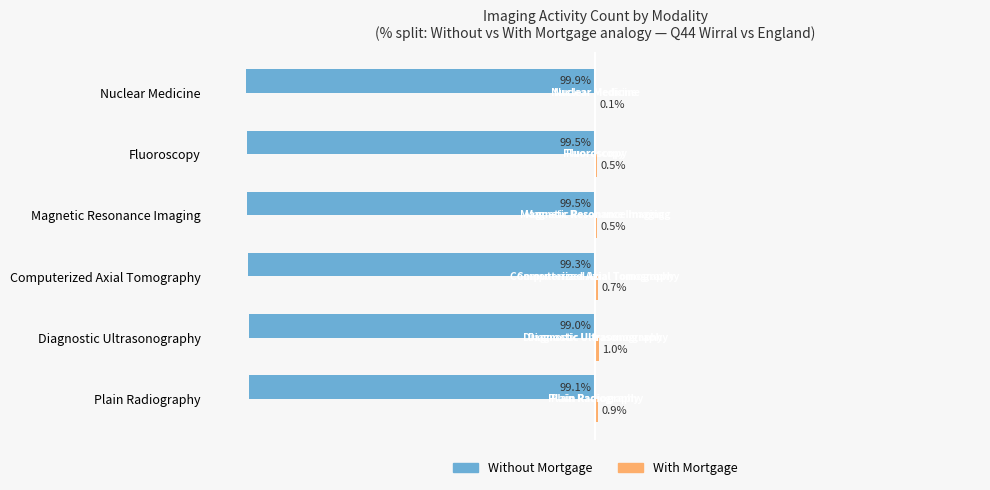

At which label does Without Mortgage reach its peak?

Diagnostic Ultrasonography